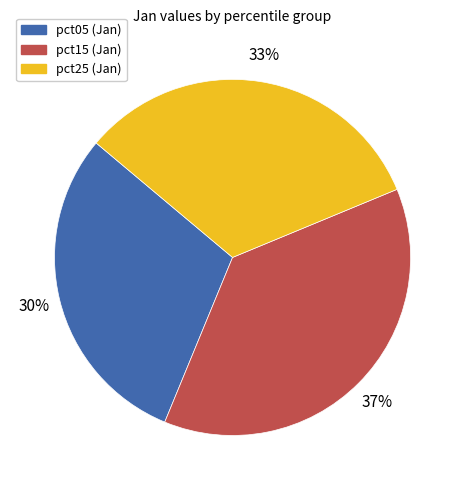

To the nearest percent, what is the average slice percentage?

33%